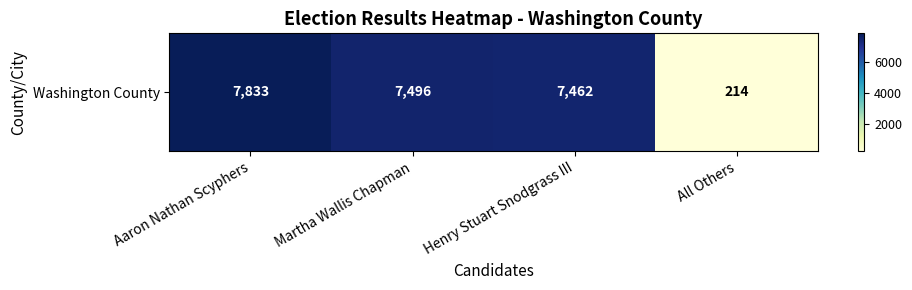

Where does the data first go above 7496?

Aaron Nathan Scyphers